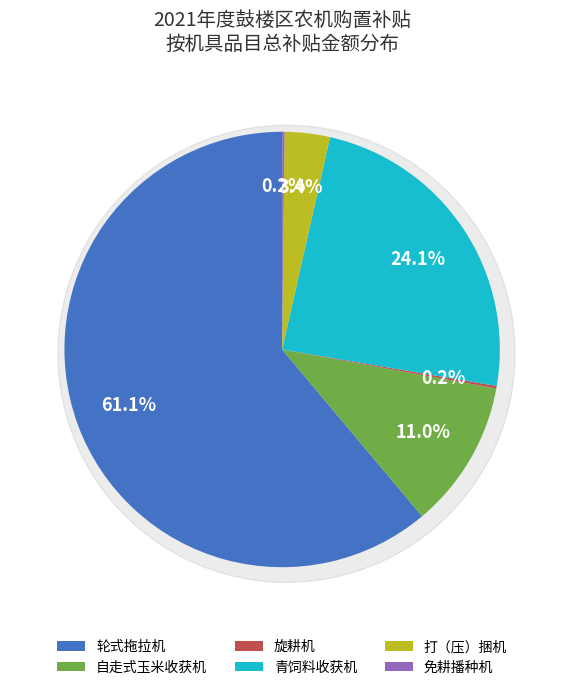

Does 旋耕机 represent more than half of the total?

No